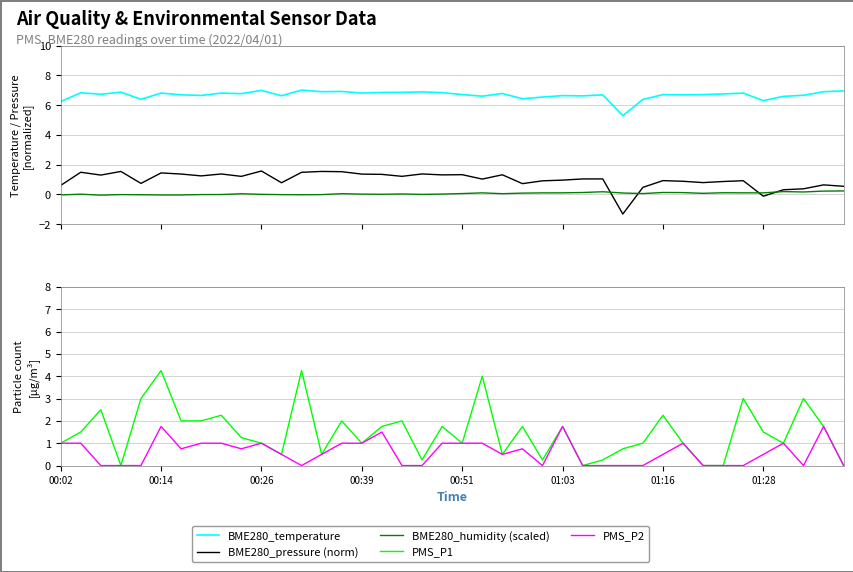

What is the difference between the highest and lowest values at 16?

6.8